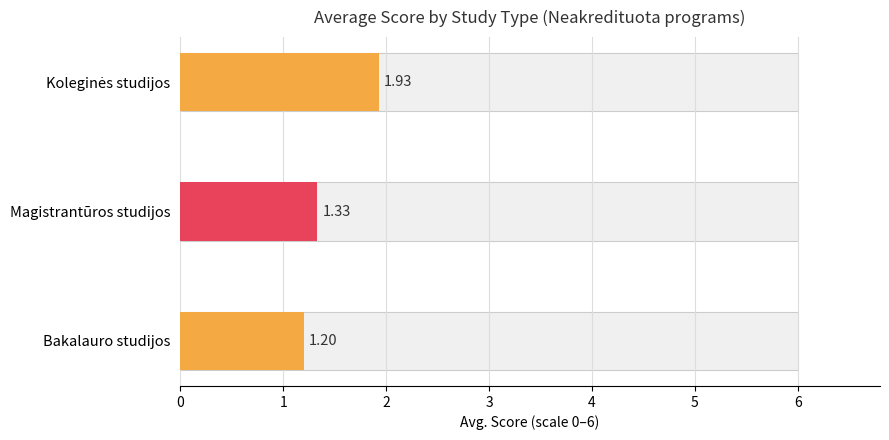

What is the sum of all values?

4.5